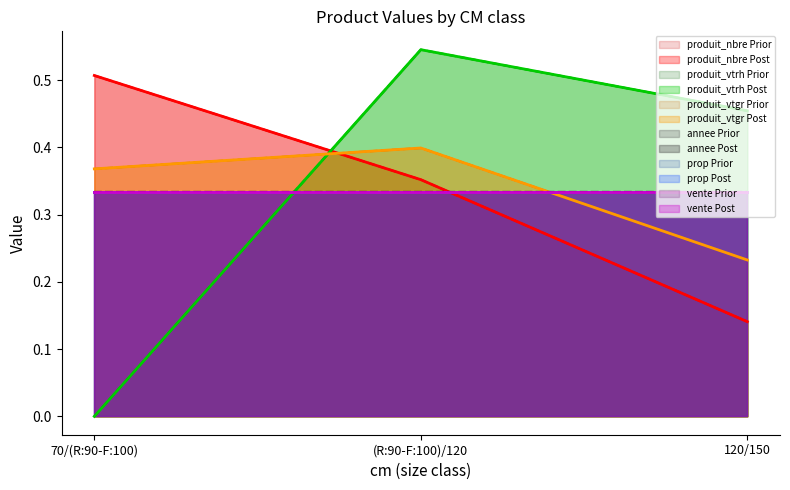

Count the produit_nbre values in the range 0 to 1.

3